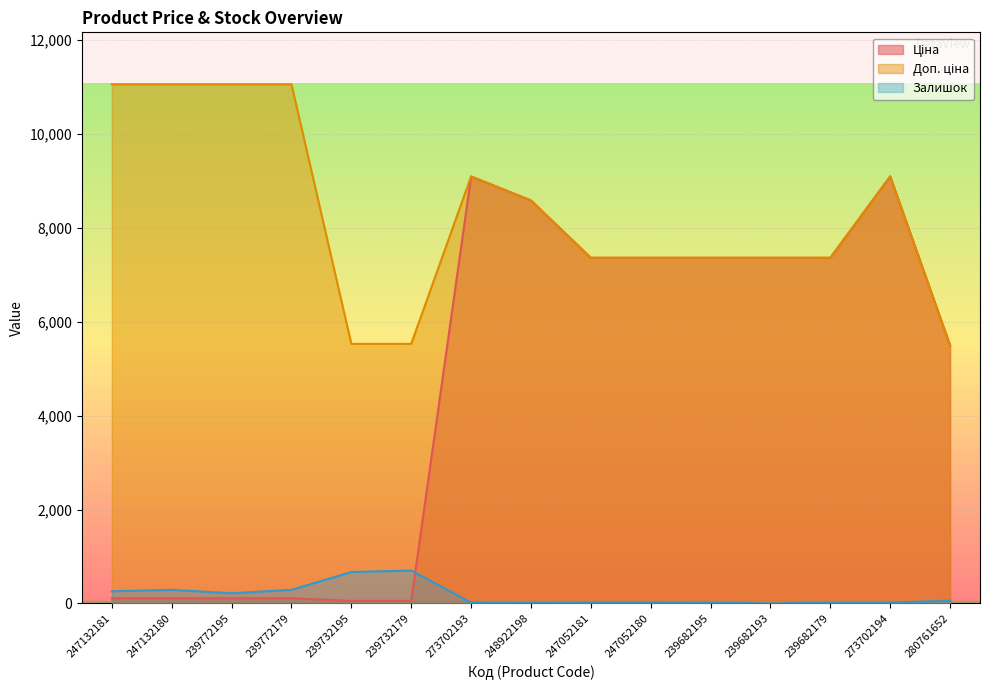

How many values in the Ціна series exceed 7360?

8